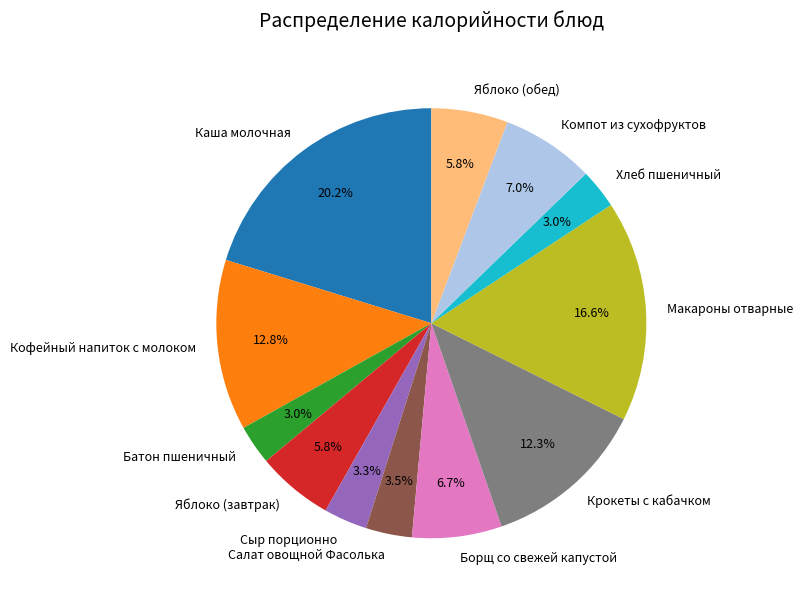

To the nearest percent, what is the difference between the Макароны отварные and Компот из сухофруктов slice percentages?

10%